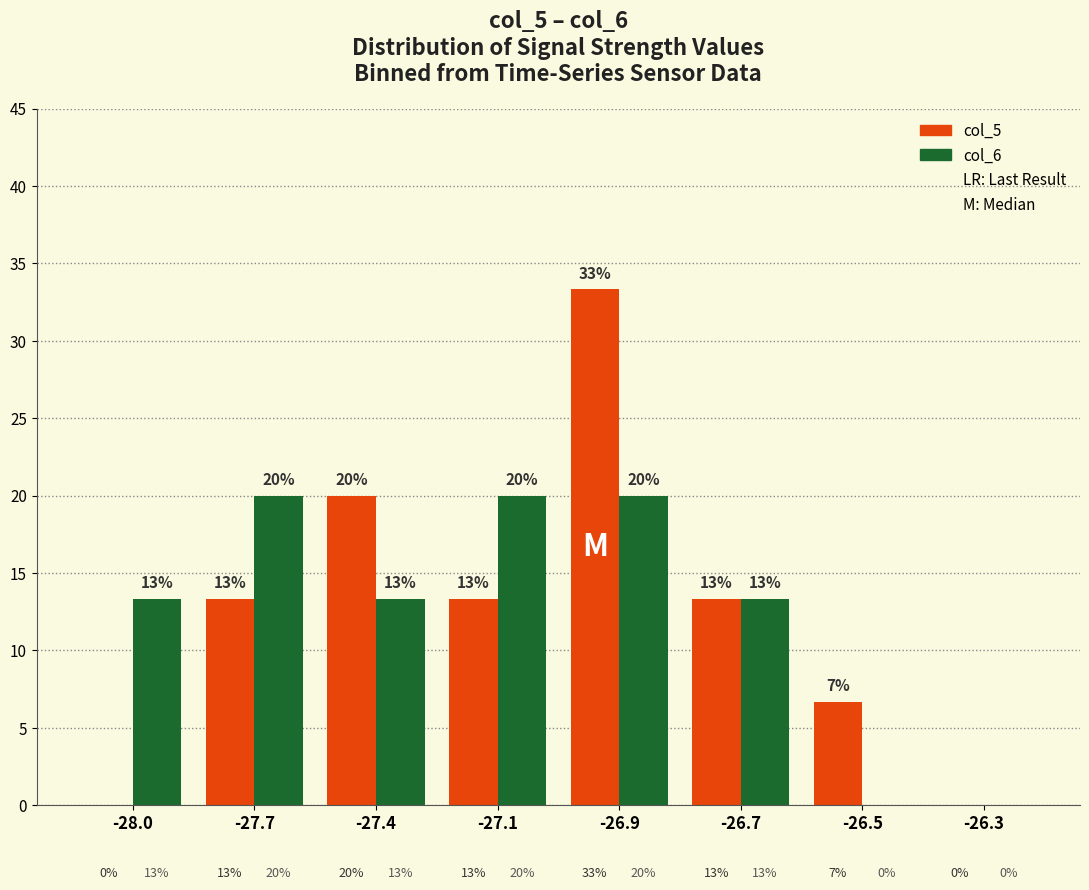

What position from the right is -26.7?

3